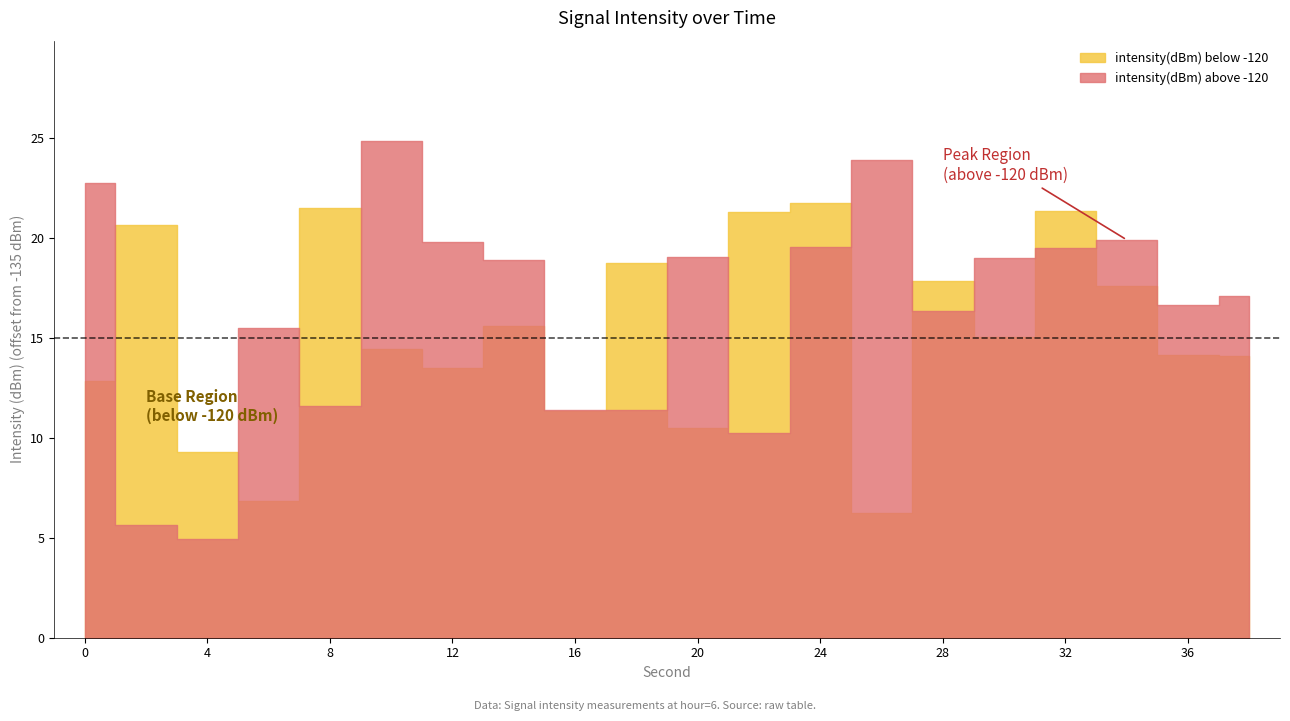

At how many categories does at least one series exceed -120?

18